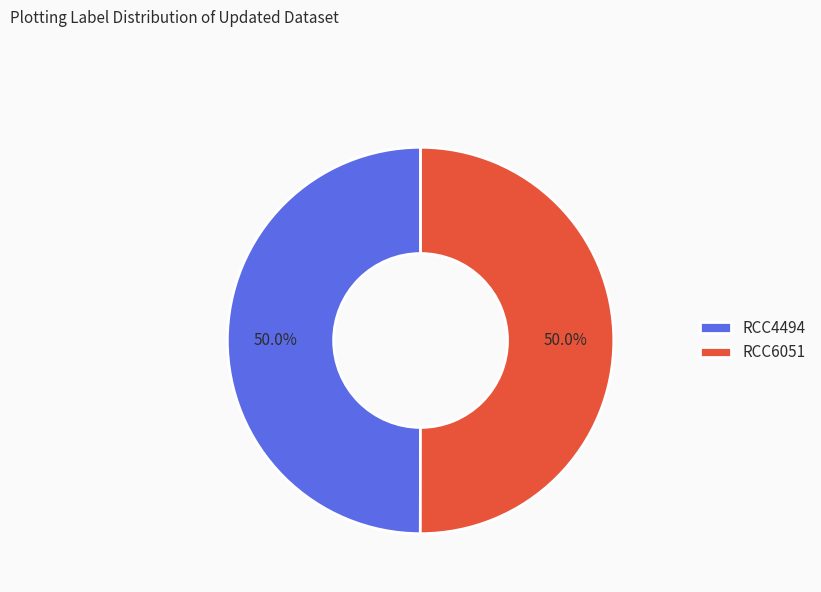

Approximately how many times larger is the value at RCC4494 compared to RCC6051?

1.0